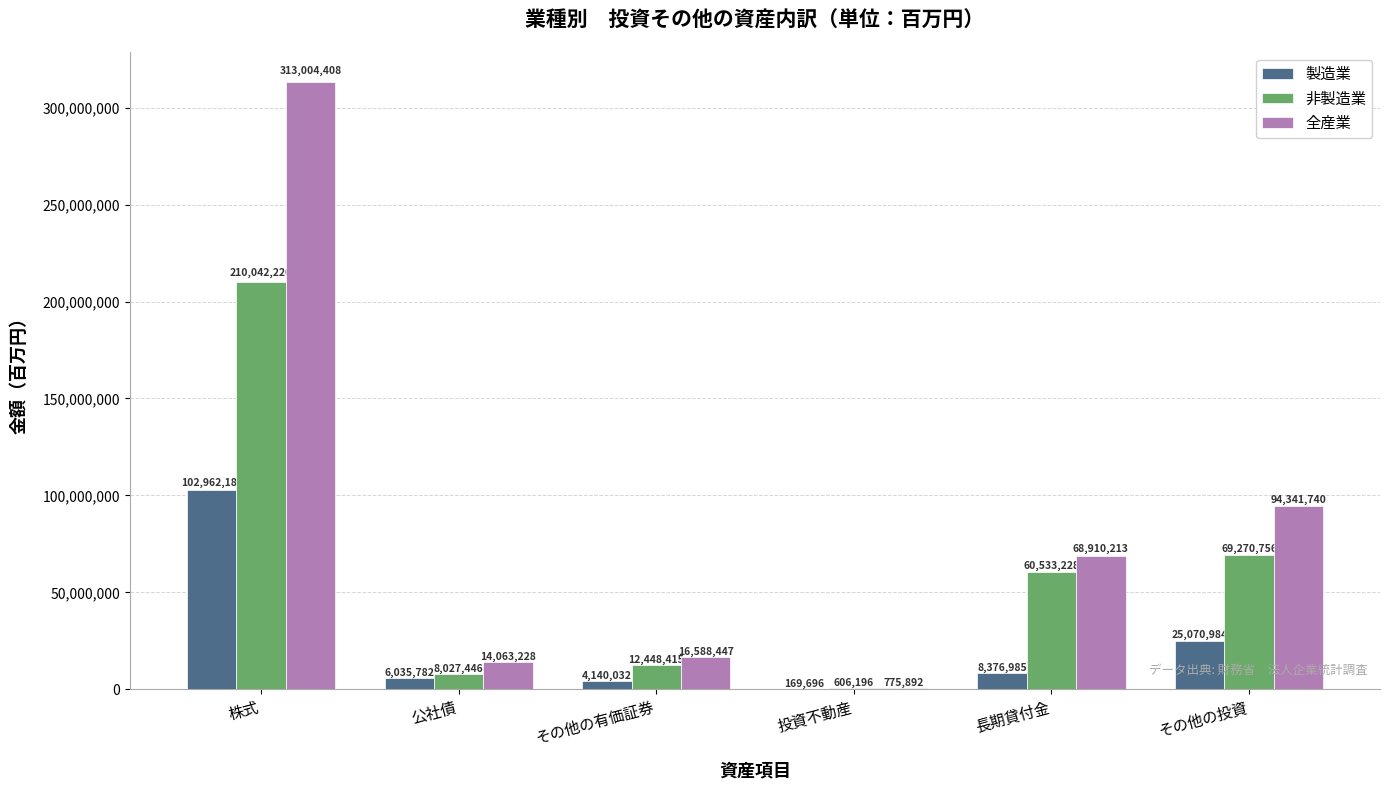

Reading right to left, list all the values displayed in this chart.

製造業: その他の投資=25070984	長期貸付金=8376985	投資不動産=169696	その他の有価証券=4140032	公社債=6035782	株式=102962182
非製造業: その他の投資=69270756	長期貸付金=60533228	投資不動産=606196	その他の有価証券=12448415	公社債=8027446	株式=210042226
全産業: その他の投資=94341740	長期貸付金=68910213	投資不動産=775892	その他の有価証券=16588447	公社債=14063228	株式=313004408